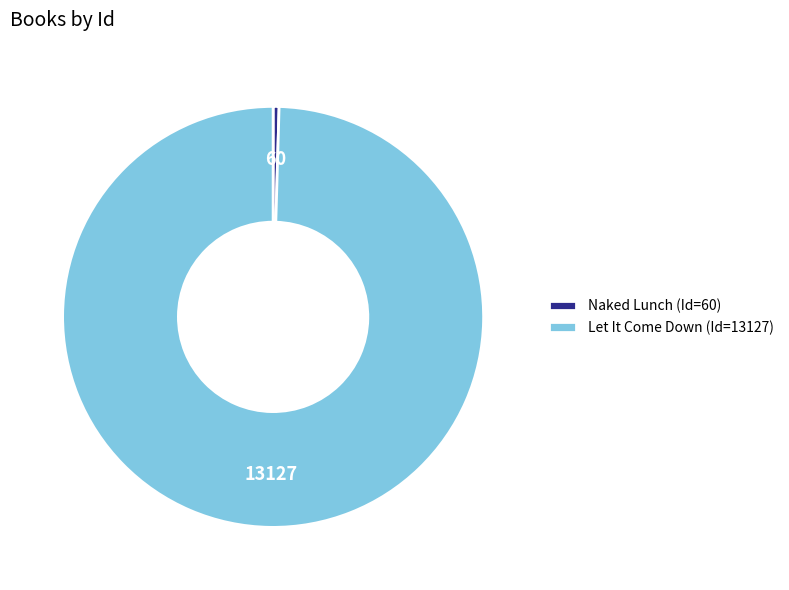

Is it true that Naked Lunch is 0% of the pie?

True